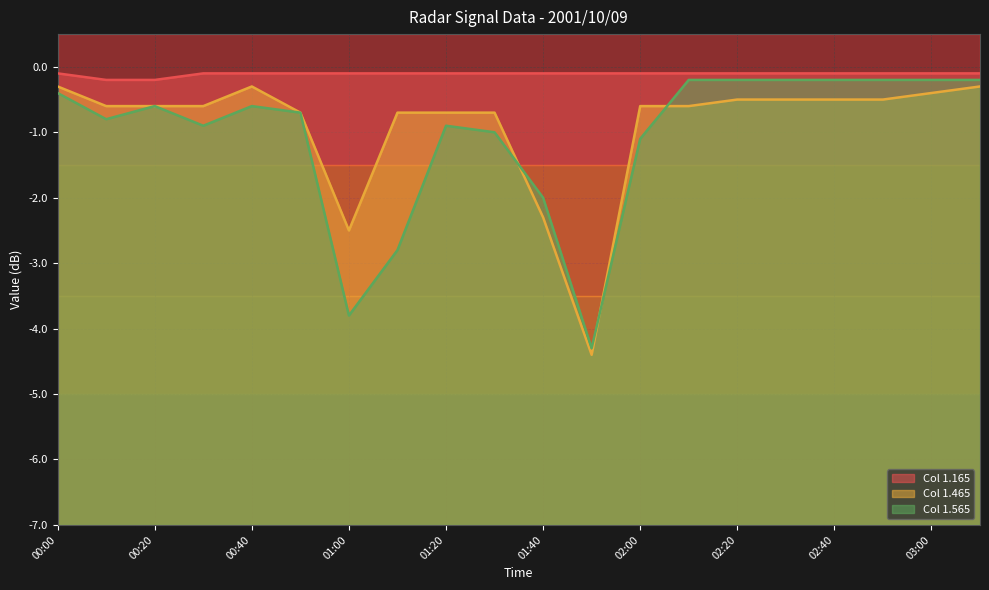

What is the approximate value of 1.465 at 02:50?

-0.5